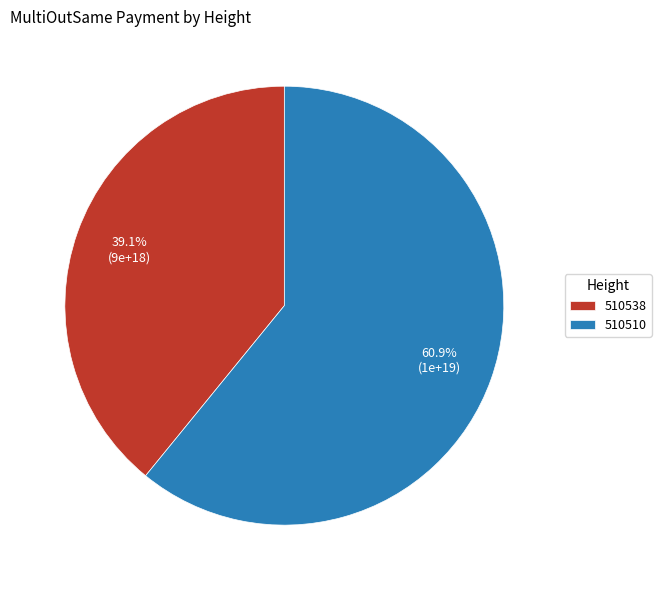

What is the ratio of the value at 510510 to the value at 510538?

1.6